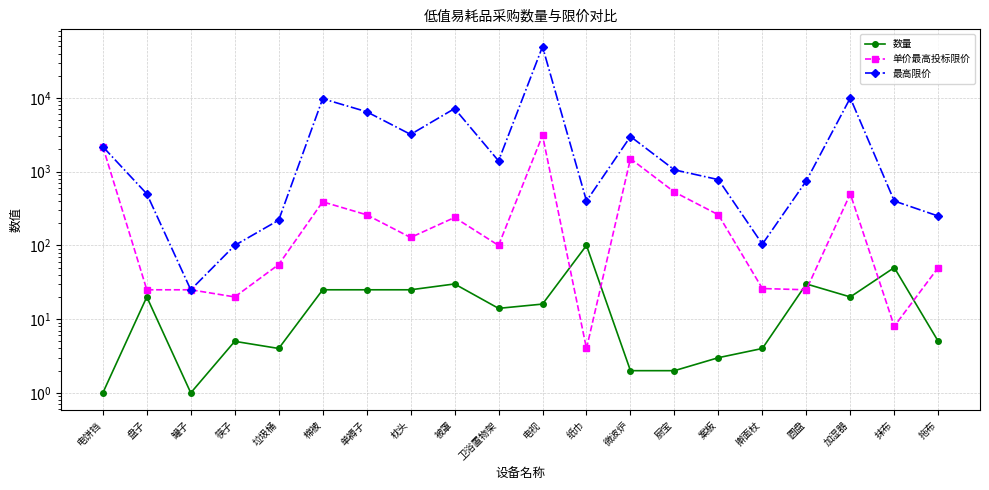

True or false: 最高限价 and 单价最高投标限价 intersect in this chart.

False